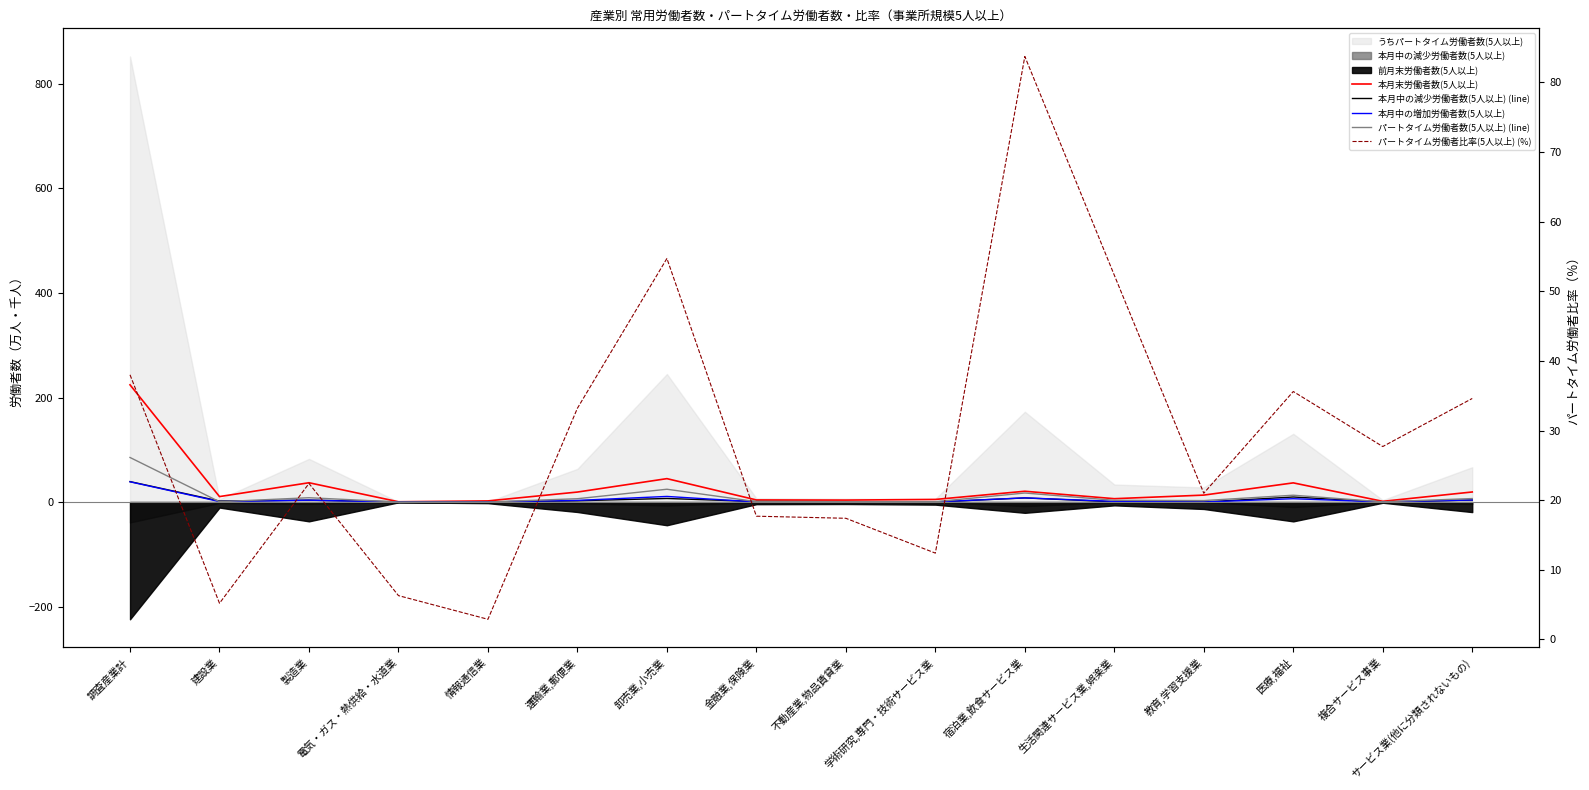

Is it true that パートタイム労働者比率(5人以上) (%) equals 8.8 at 金融業,保険業?

False